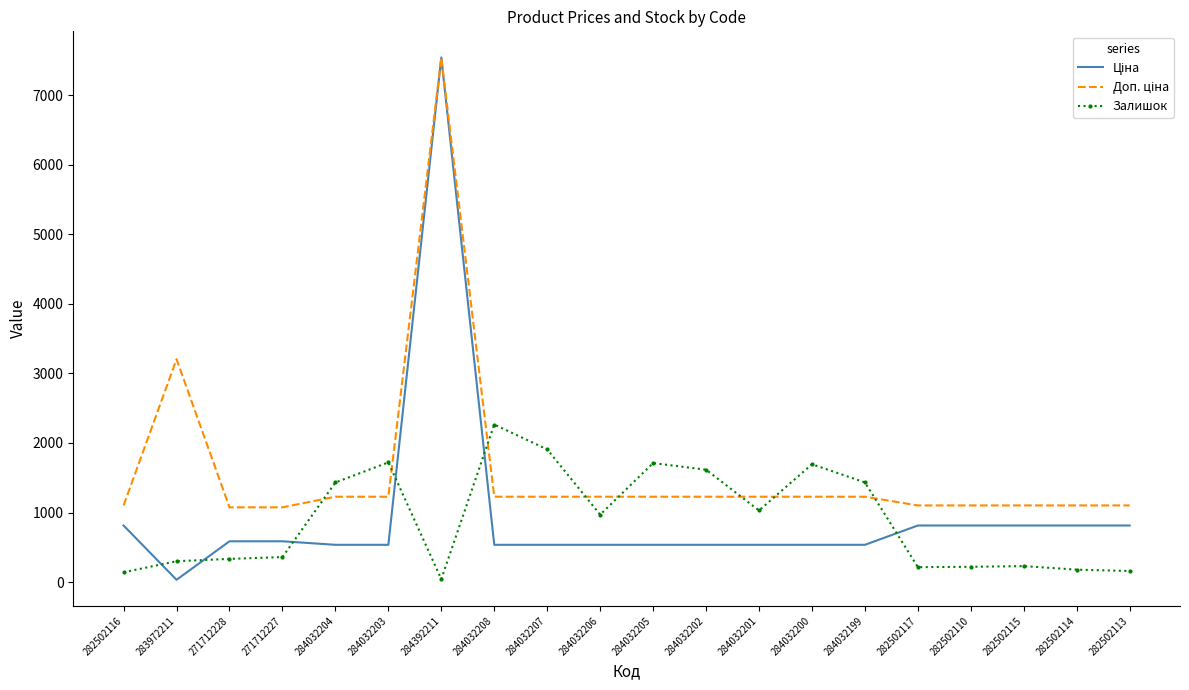

At which category is the sum across all series the highest?

284392211